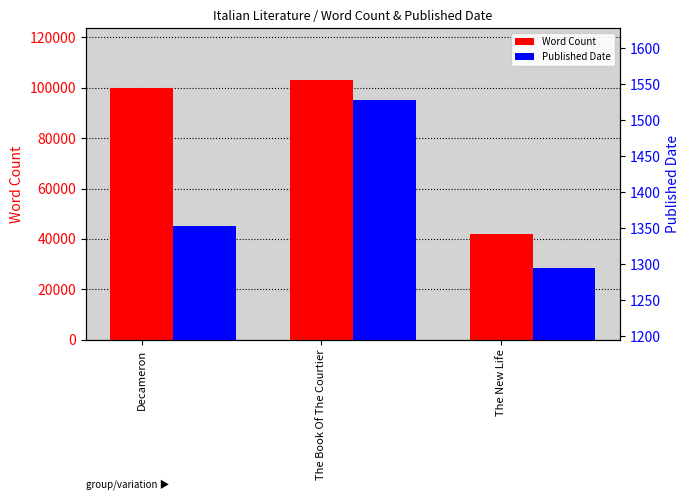

Reading left to right, what are all the values shown in this chart?

Word Count: Decameron=100000	The Book Of The Courtier=103000	The New Life=42000
Published Date: Decameron=1353	The Book Of The Courtier=1528	The New Life=1295